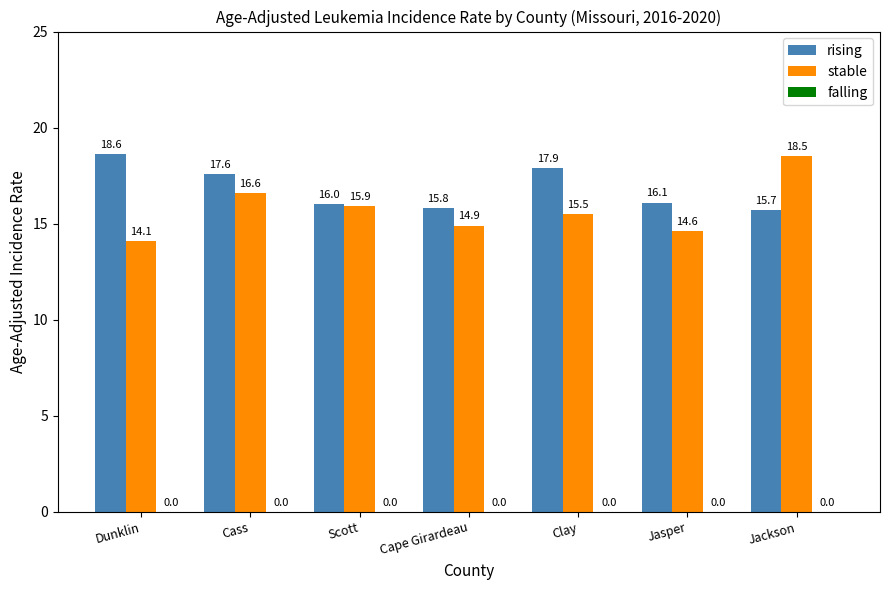

Which series has the largest total across all categories?

rising